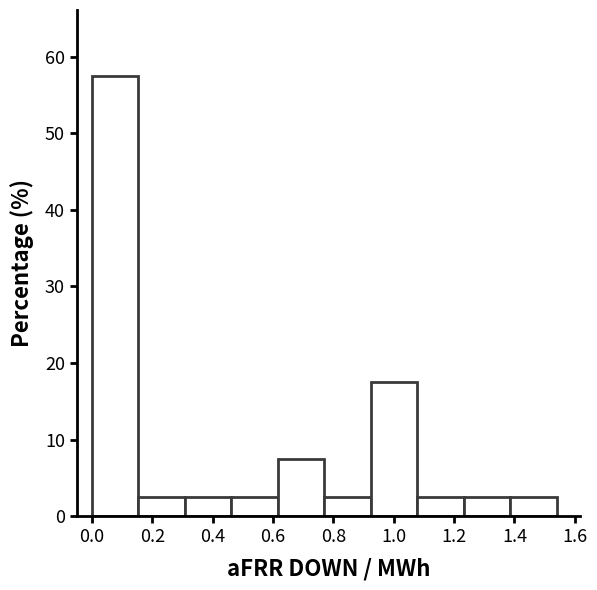

Which range on the x-axis has the tallest bar?

0.000 to 0.154